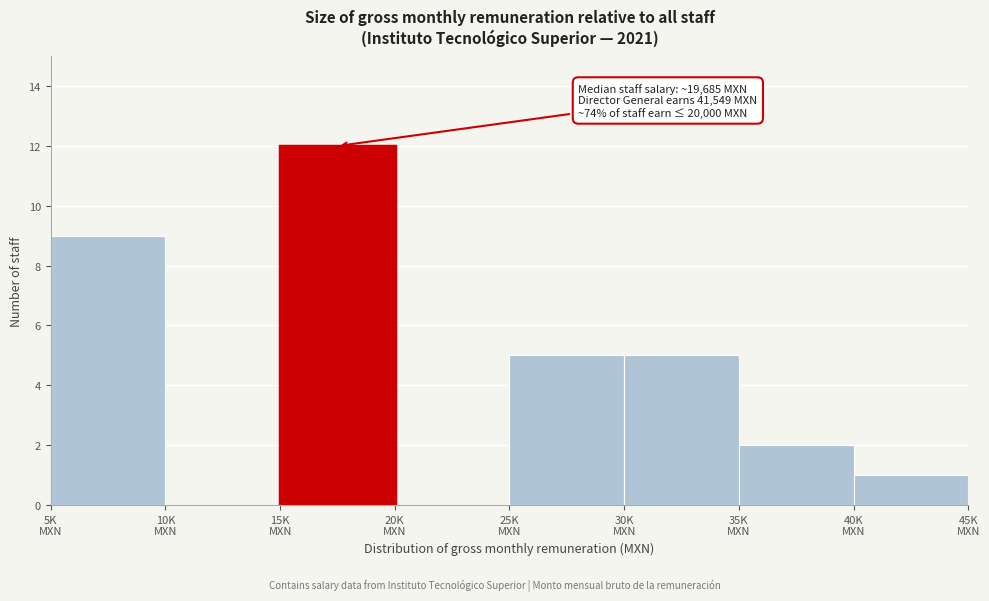

What is the maximum value shown in the chart?

12